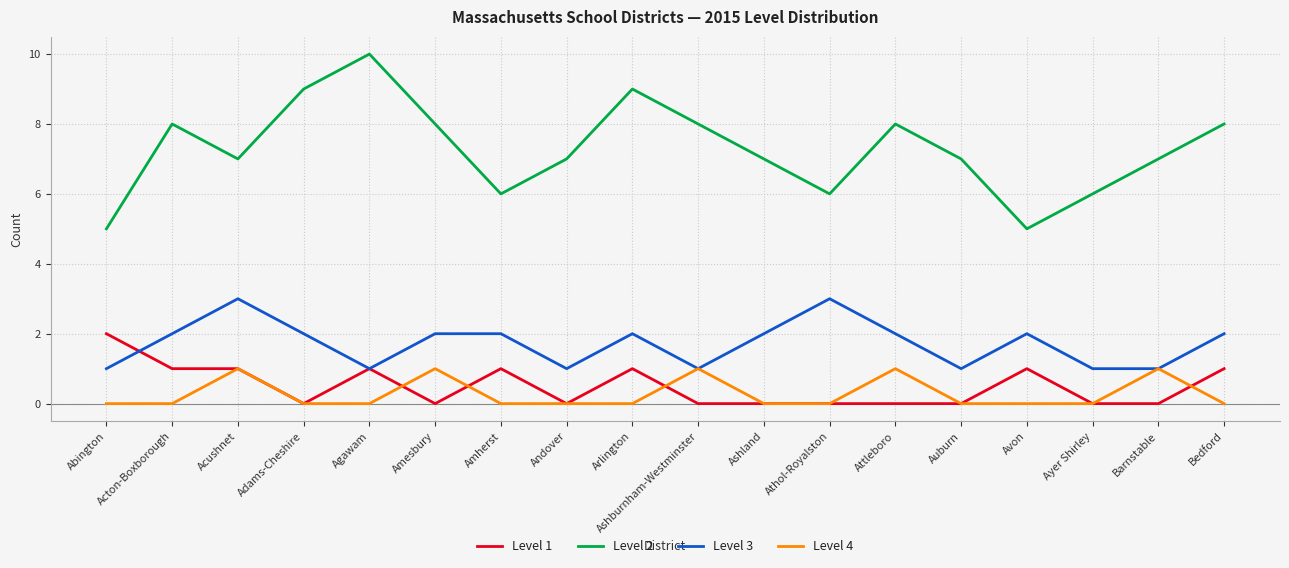

True or false: Level 1 and Level 2 intersect in this chart.

False